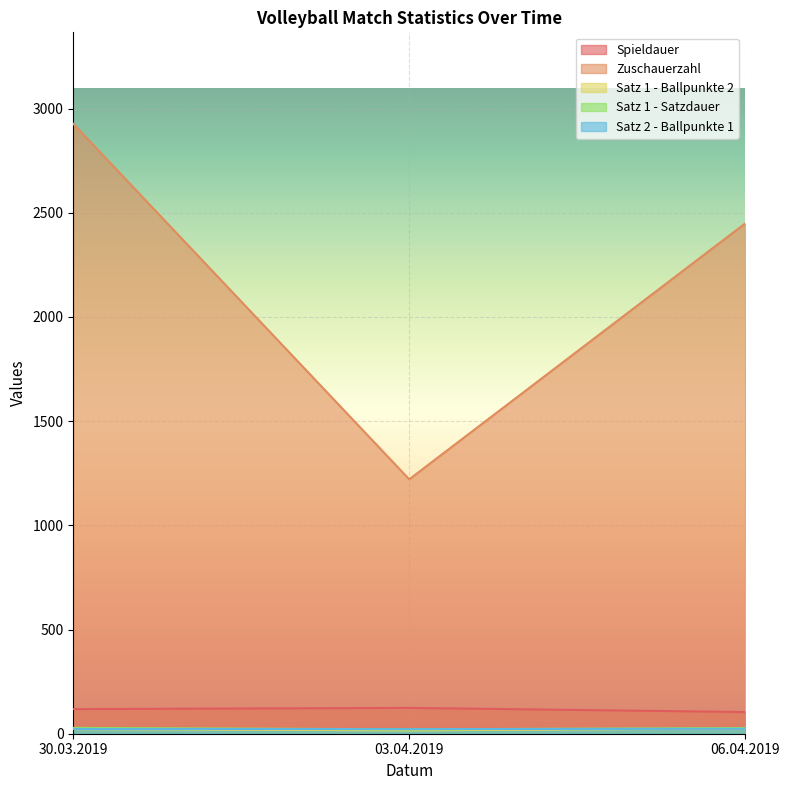

Reading left to right, list all the values displayed in this chart.

Spieldauer: 118	124	104
Zuschauerzahl: 2927	1221	2449
Satz 1 - Ballpunkte 2: 22	16	25
Satz 1 - Satzdauer: 28	21	27
Satz 2 - Ballpunkte 1: 23	22	24